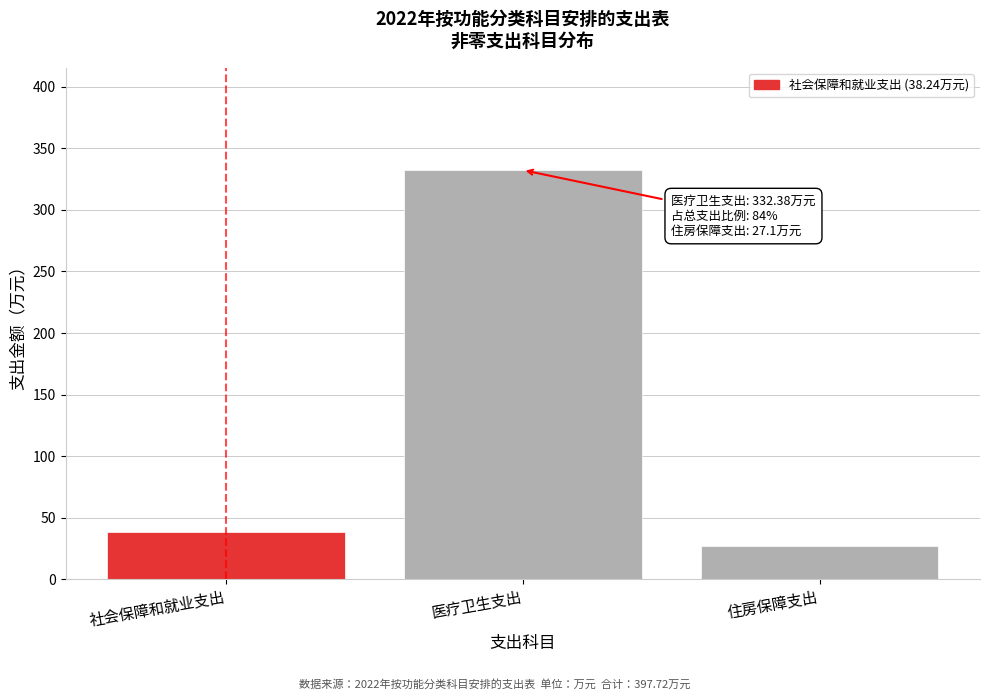

Reading left to right, transcribe all the data shown in this chart.

社会保障和就业支出=38.2	医疗卫生支出=332.4	住房保障支出=27.1